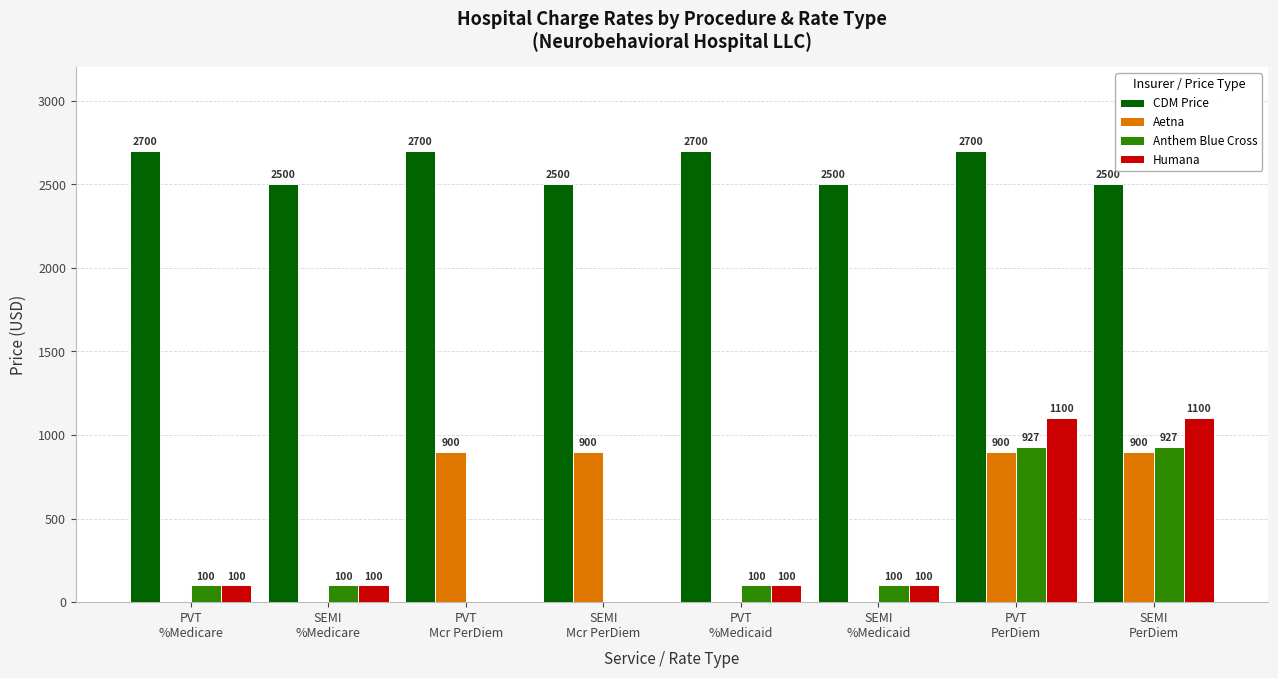

What is the highest value of the Aetna series?

900